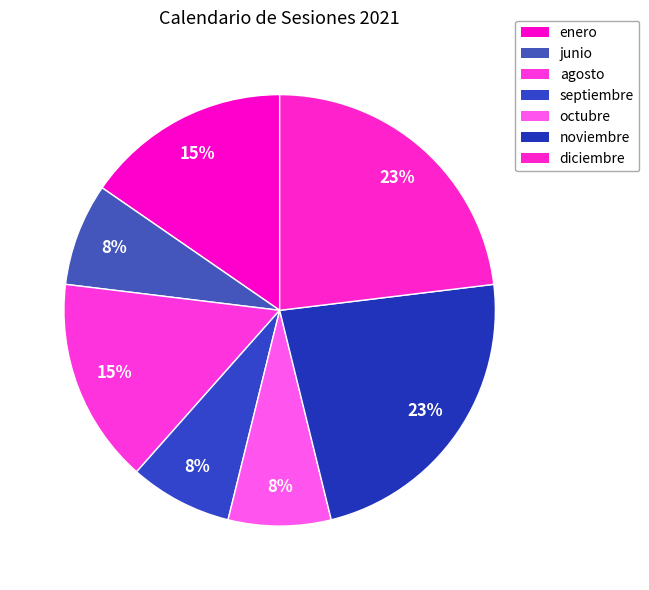

How many segments does this pie chart have?

7